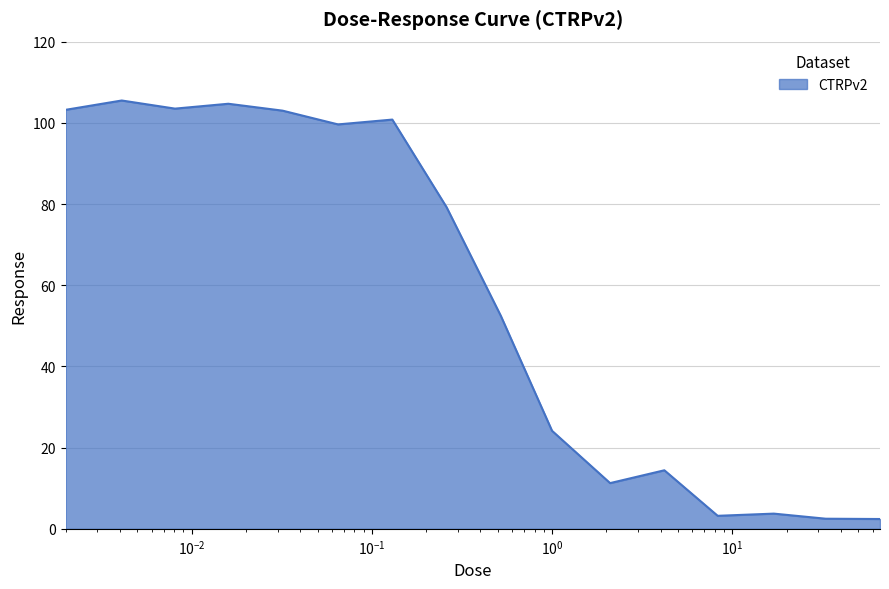

What is the difference between the maximum and minimum values?

103.1